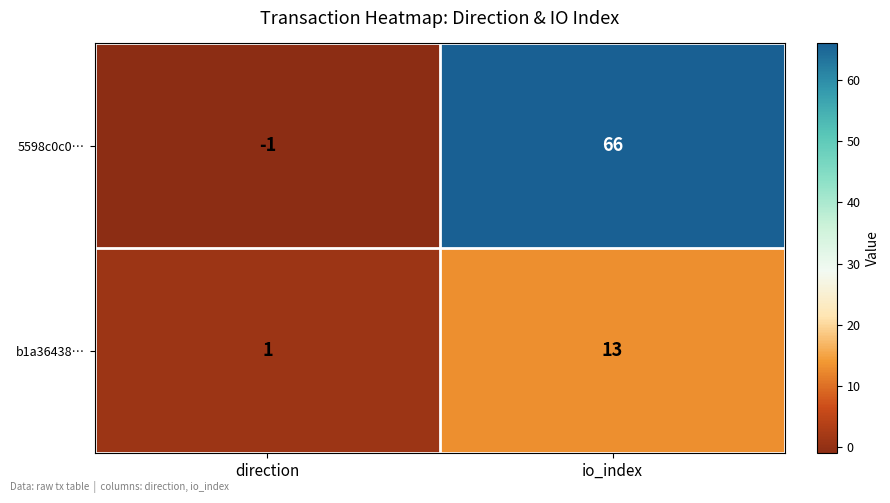

Which category has the lowest value in the 5598c0c0… series?

direction